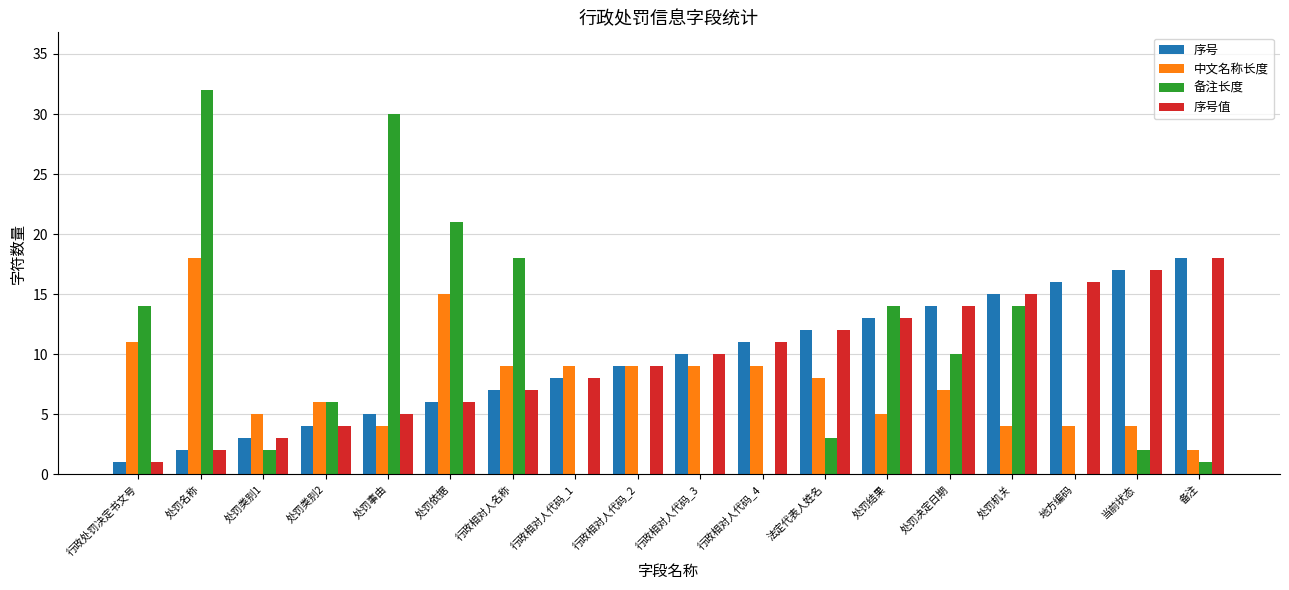

Reading left to right, transcribe all the data shown in this chart.

序号: 1	2	3	4	5	6	7	8	9	10	11	12	13	14	15	16	17	18
中文名称长度: 11	18	5	6	4	15	9	9	9	9	9	8	5	7	4	4	4	2
备注长度: 14	32	2	6	30	21	18	0	0	0	0	3	14	10	14	0	2	1
序号值: 1	2	3	4	5	6	7	8	9	10	11	12	13	14	15	16	17	18